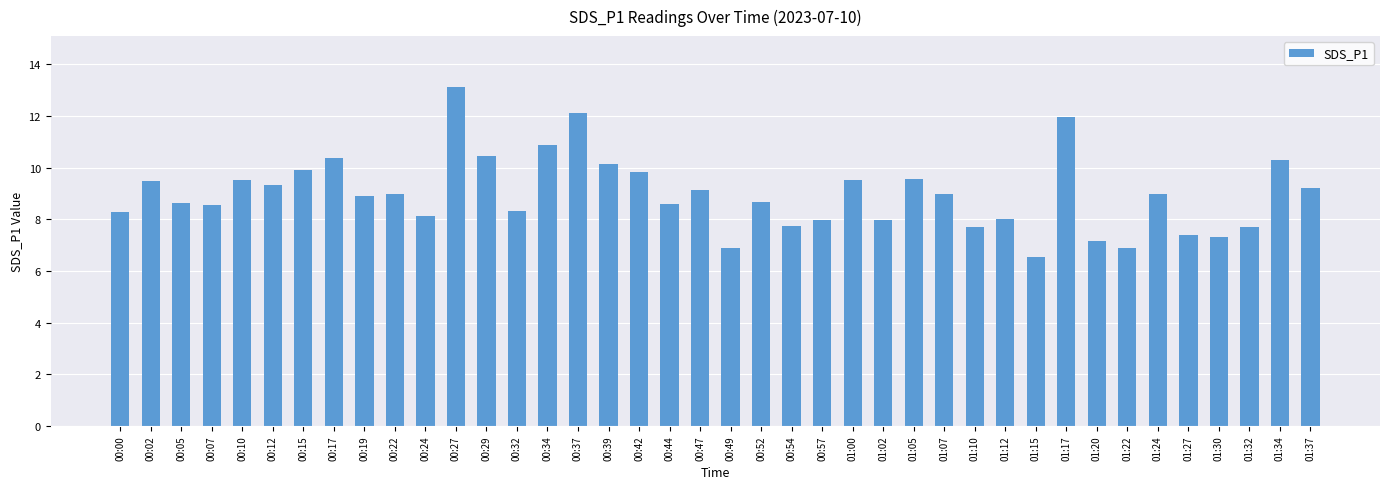

The chart shows a value of 8.6 at 00:07. True or false?

True